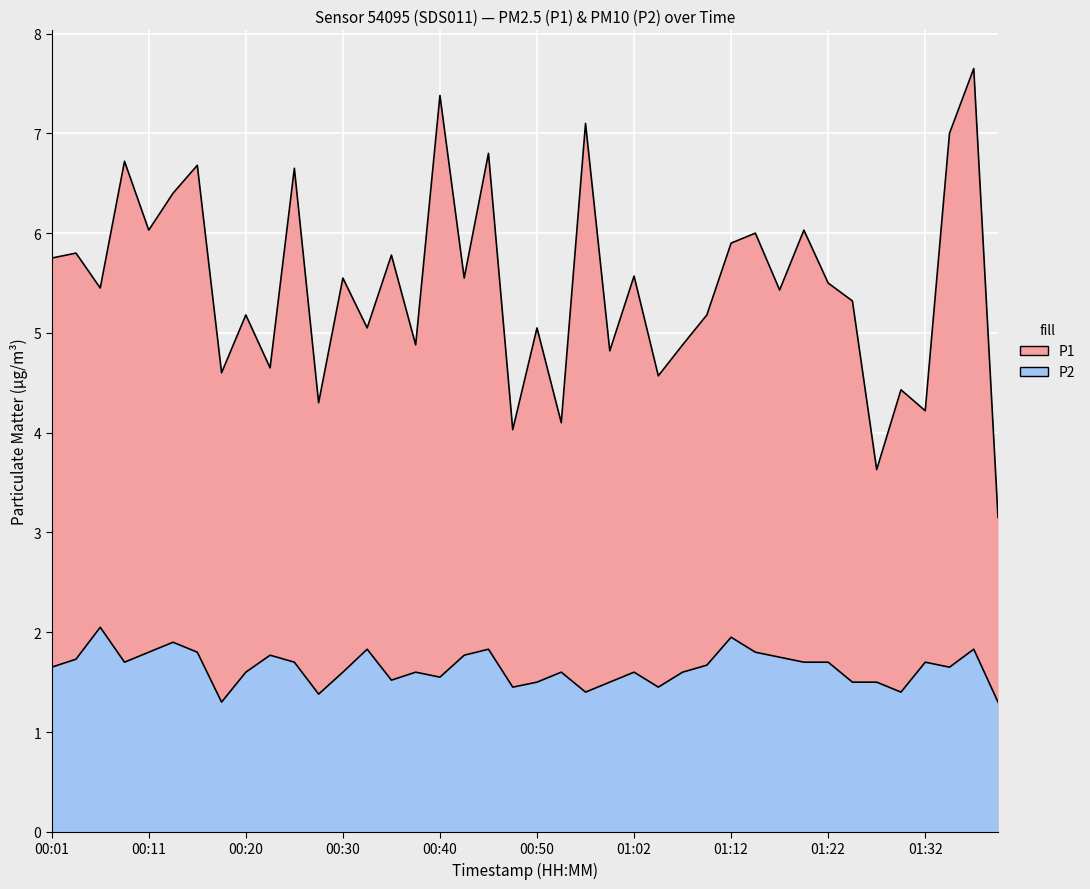

Read the P1 value at 00:25.

6.7